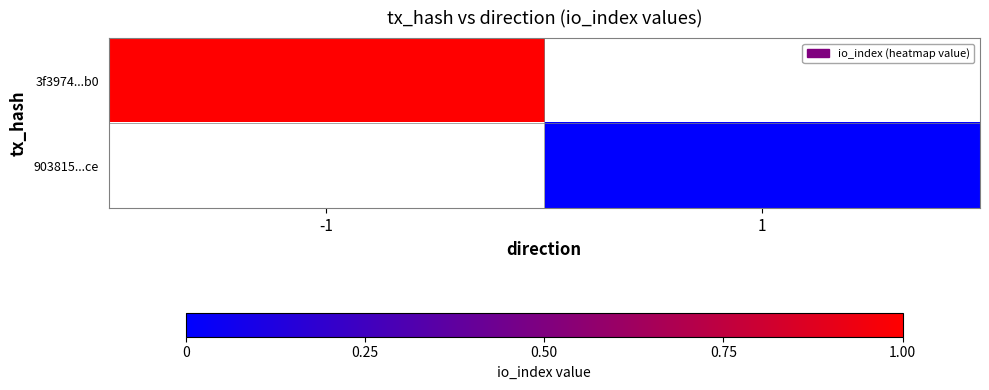

True or false: 3f3974...b0 has a value of 1.0 at -1.

True